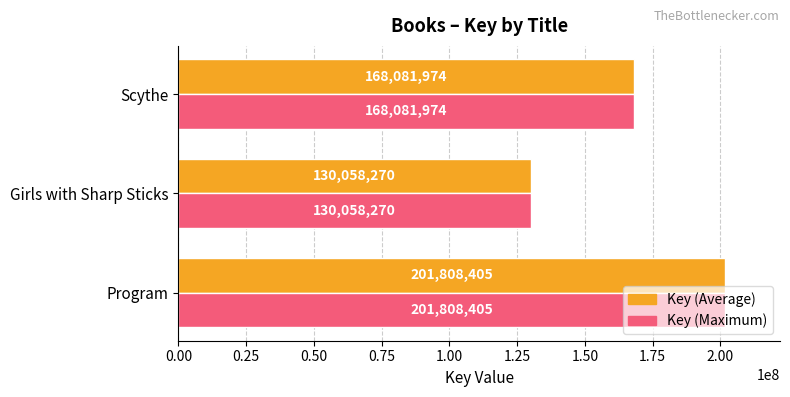

Is it true that Key (Average) equals 211332202 at Girls with Sharp Sticks?

False